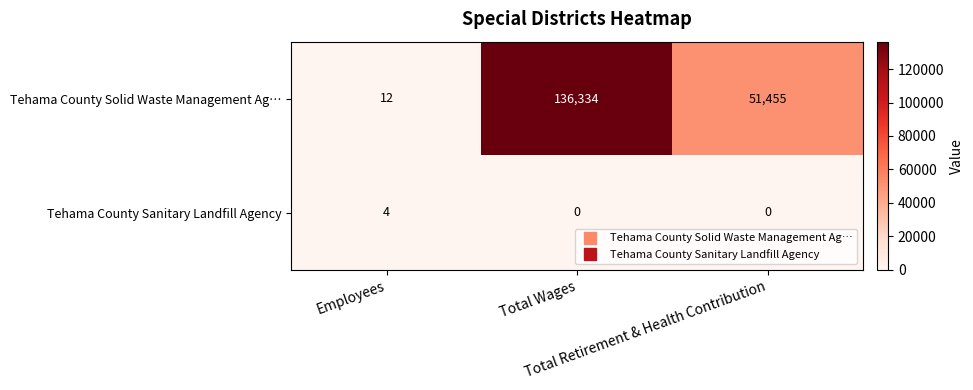

What is the spread (max minus min) of values at Employees?

8